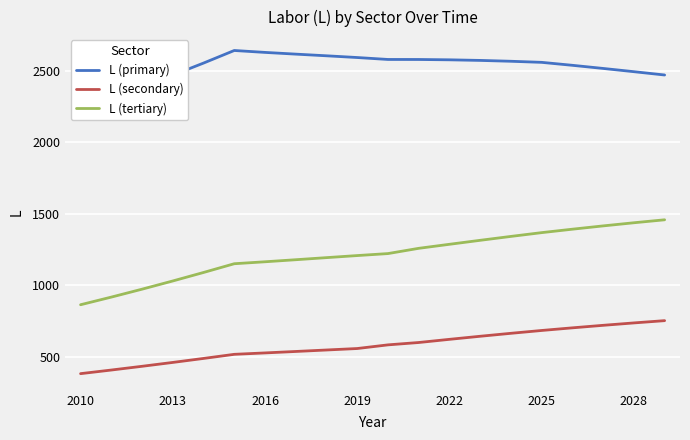

What is the label of the 20th point from the right?

2010